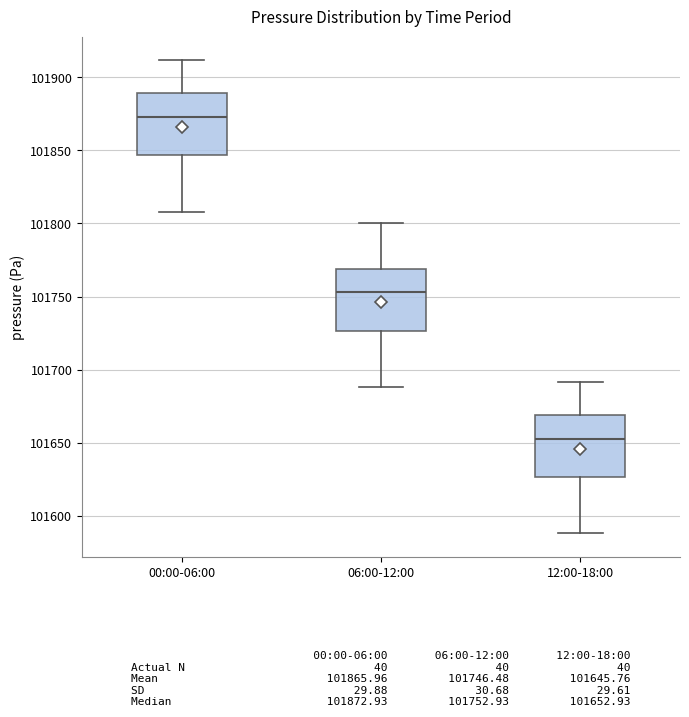

Reading left to right, read every box against the y-axis: the position of its median line, the range the box covers, and the ends of its whiskers. The values are not printed on the chart, so give them approximately, as read against the axis.

00:00-06:00: median 101875, box 101845 to 101890, whiskers 101810 to 101910
06:00-12:00: median 101755, box 101725 to 101770, whiskers 101690 to 101800
12:00-18:00: median 101655, box 101625 to 101670, whiskers 101590 to 101690